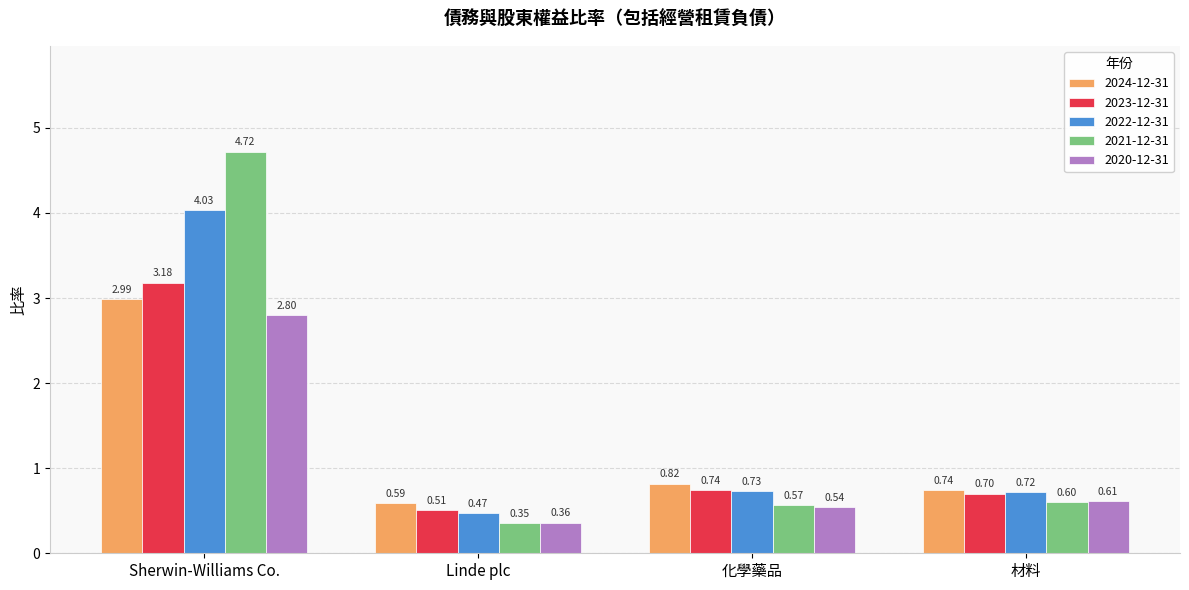

How many distinct data groups are displayed?

5